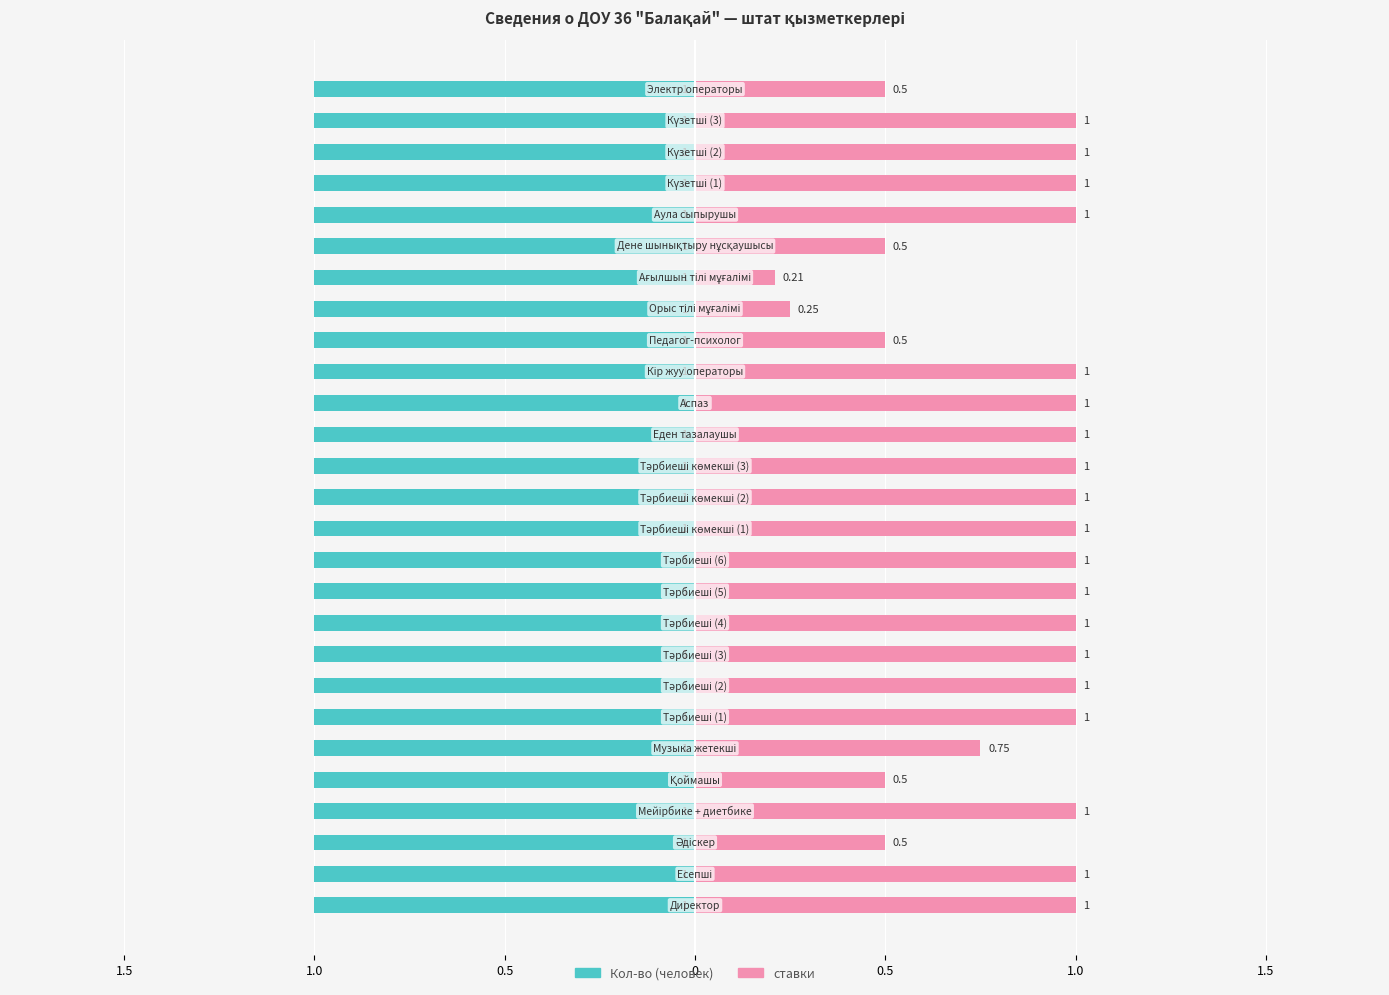

List the series in order of their peak value, lowest first.

Кол-во, ставки